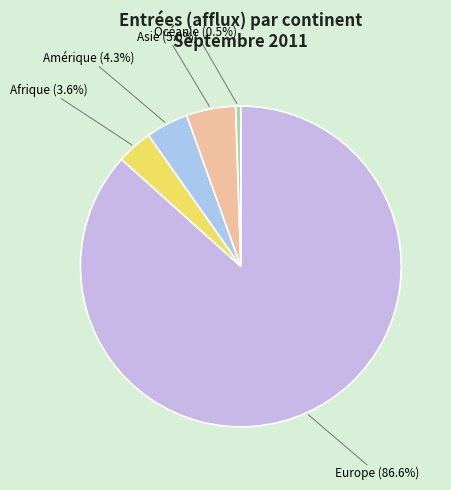

Rank the categories by value from highest to lowest.

Europe, Asie, Amérique, Afrique, Océanie